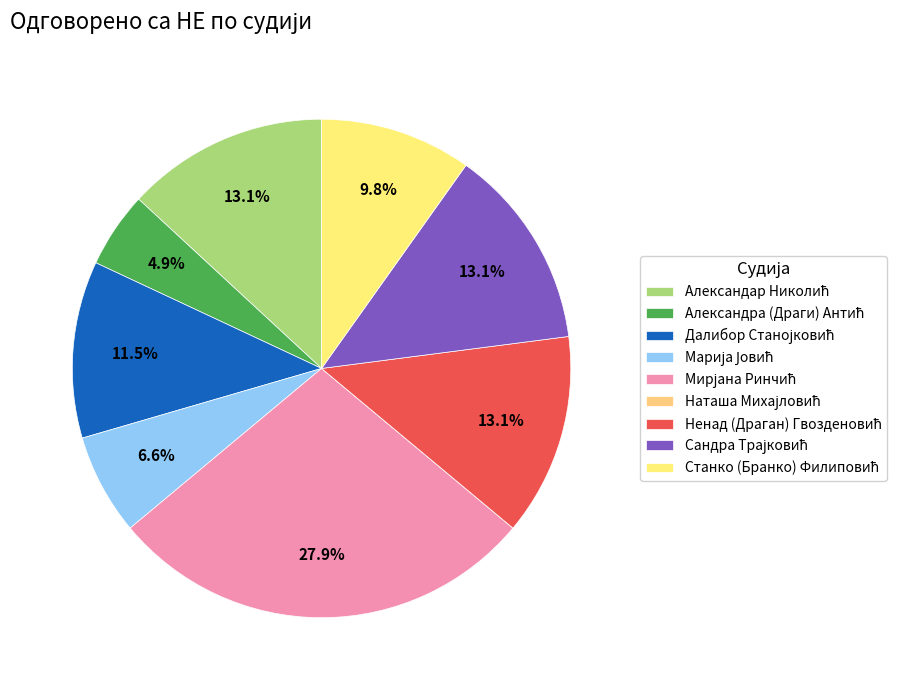

What is the total percentage of Далибор Станојковић and Наташа Михајловић?

11.5%